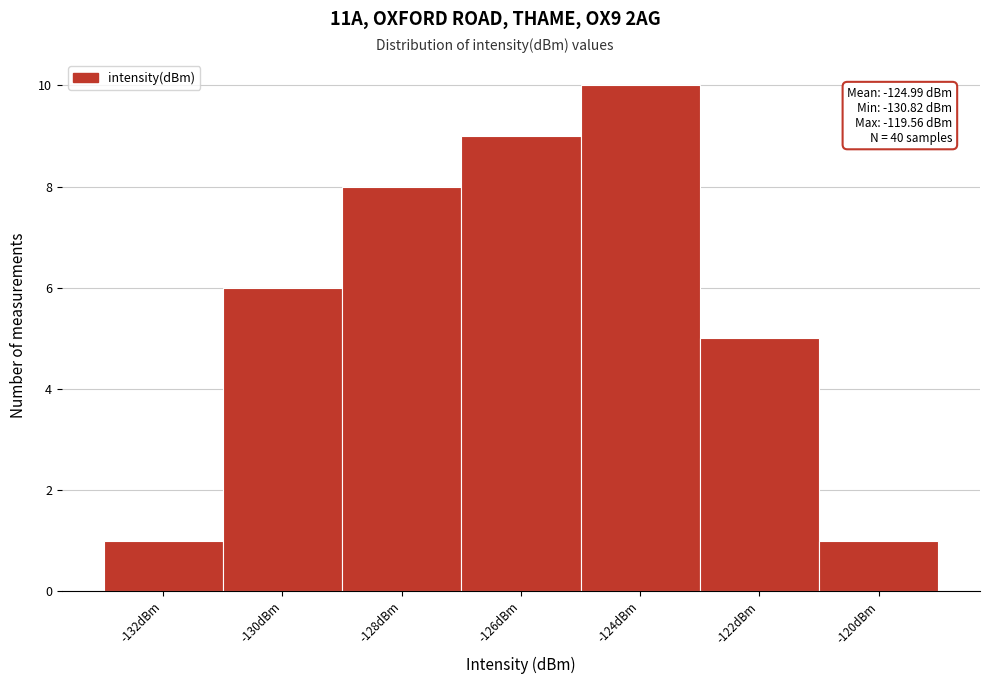

Reading right to left, transcribe all the data shown in this chart.

-120dBm=1	-122dBm=5	-124dBm=10	-126dBm=9	-128dBm=8	-130dBm=6	-132dBm=1